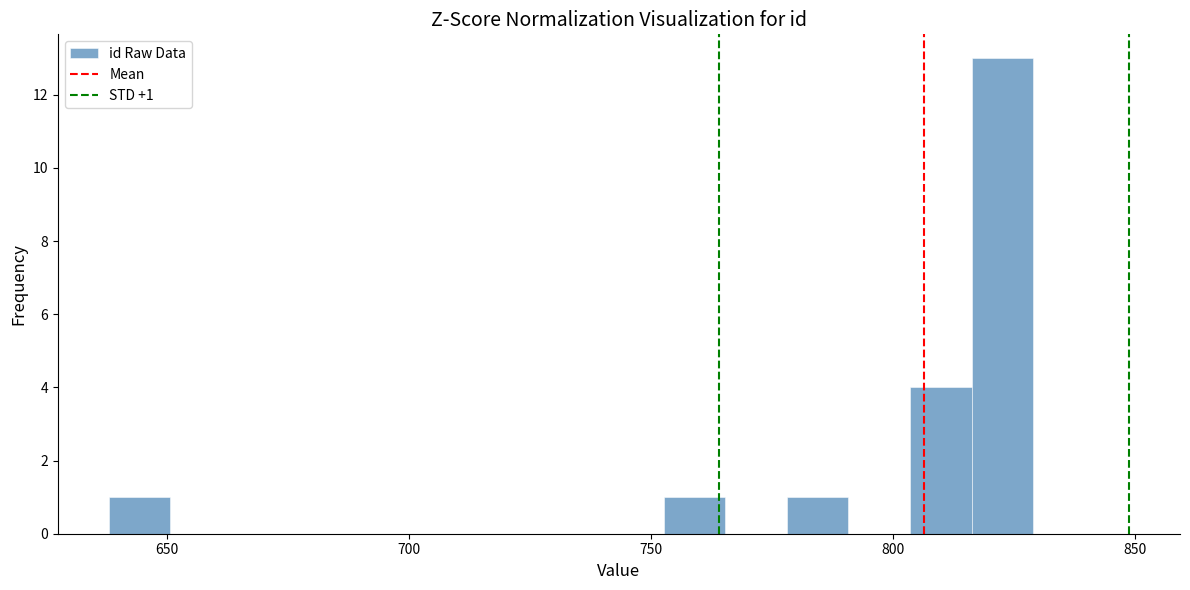

Around what value on the x-axis is the tallest bar? Give the approximate position of its centre, as read against the axis.

825